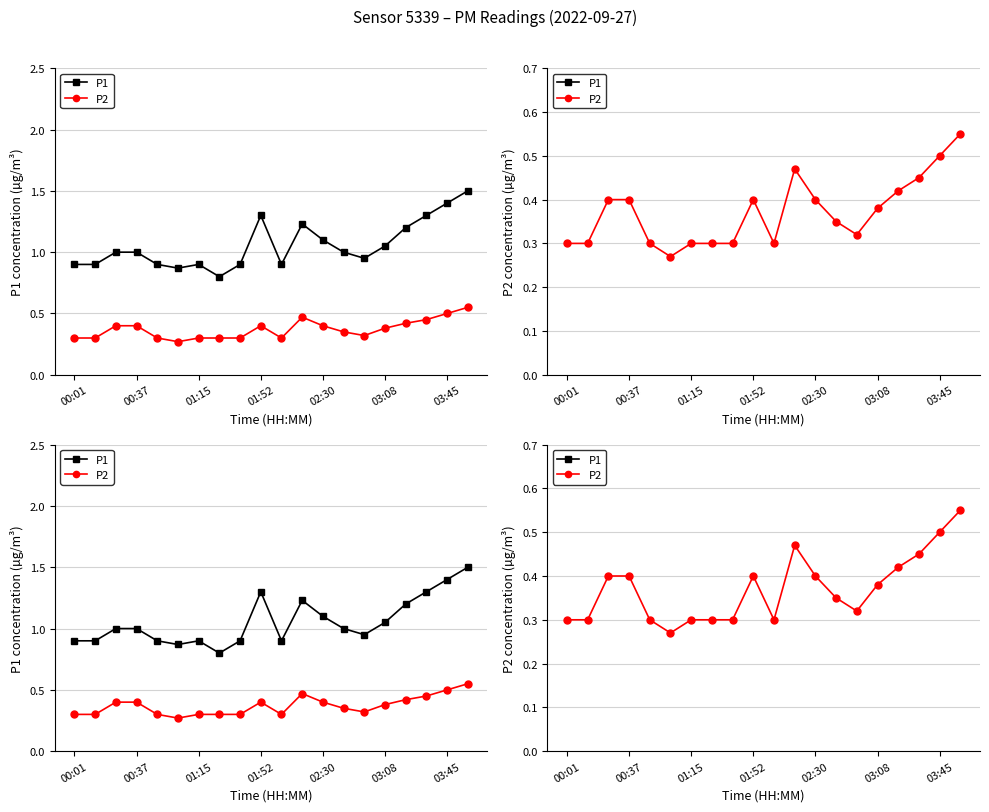

At which label does P2 reach its peak?

19